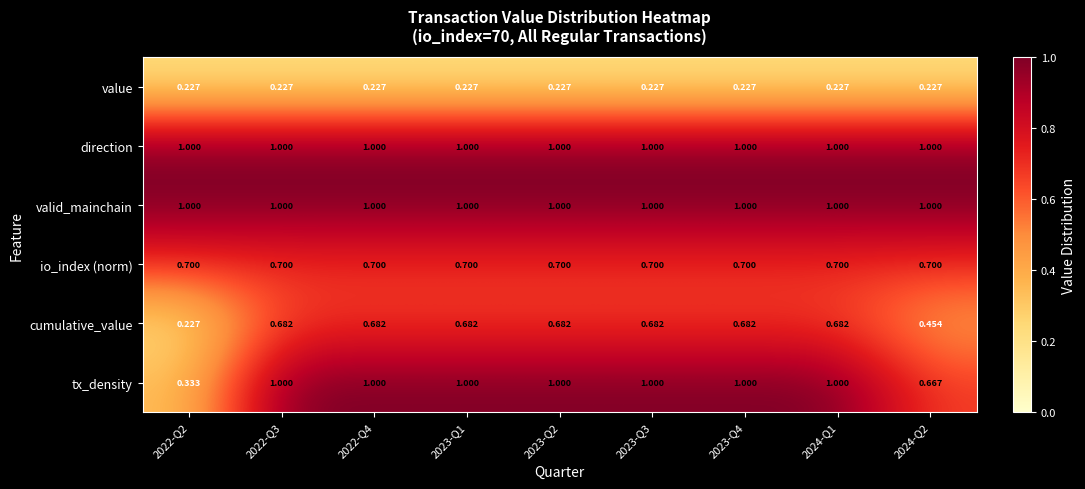

Is the value of io_index (norm) at 2022-Q3 greater than the value of value at 2022-Q3?

Yes